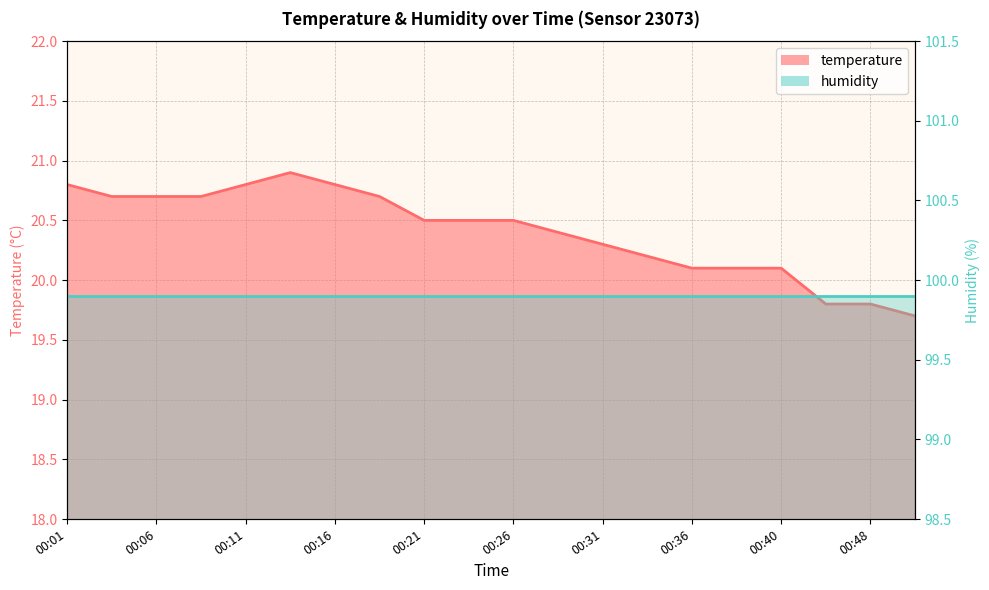

Approximately how many times larger is the value at 00:40 compared to 00:11?

1.0